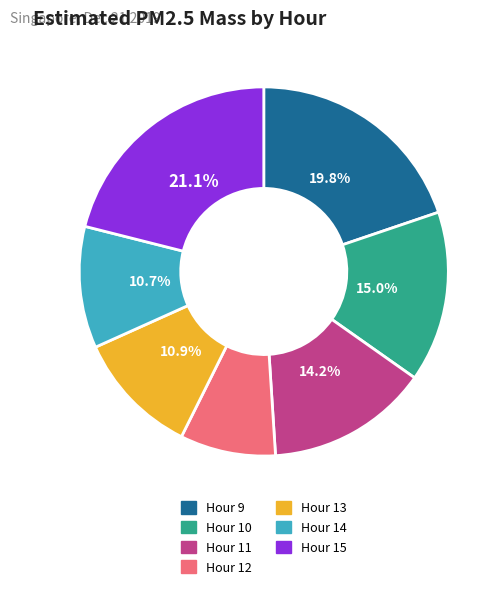

Which category has the smallest portion of the pie?

Hour 12